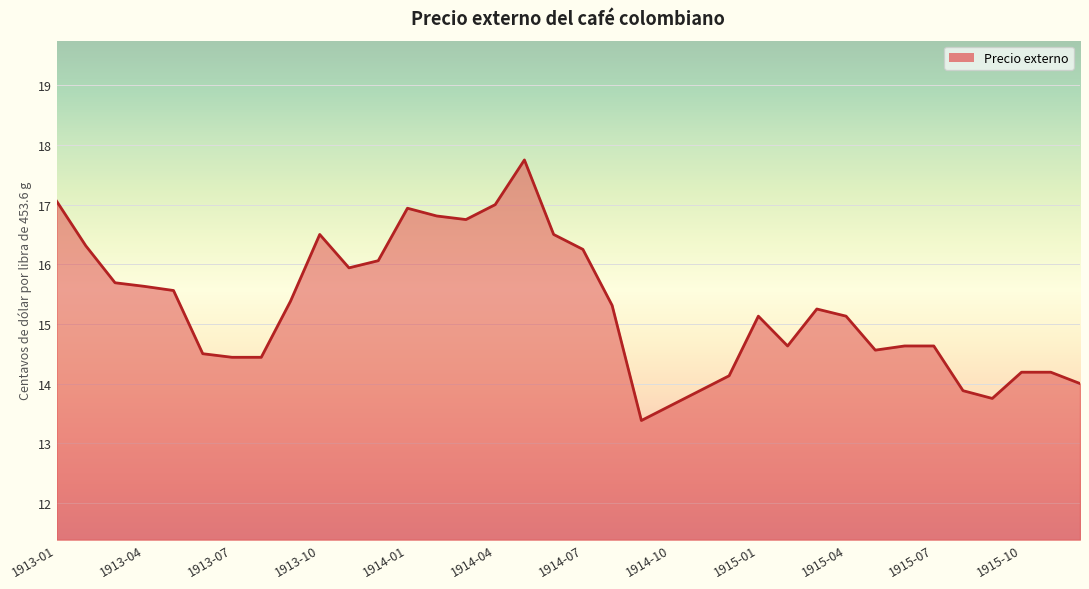

What is the difference between the maximum and second lowest values?

4.1